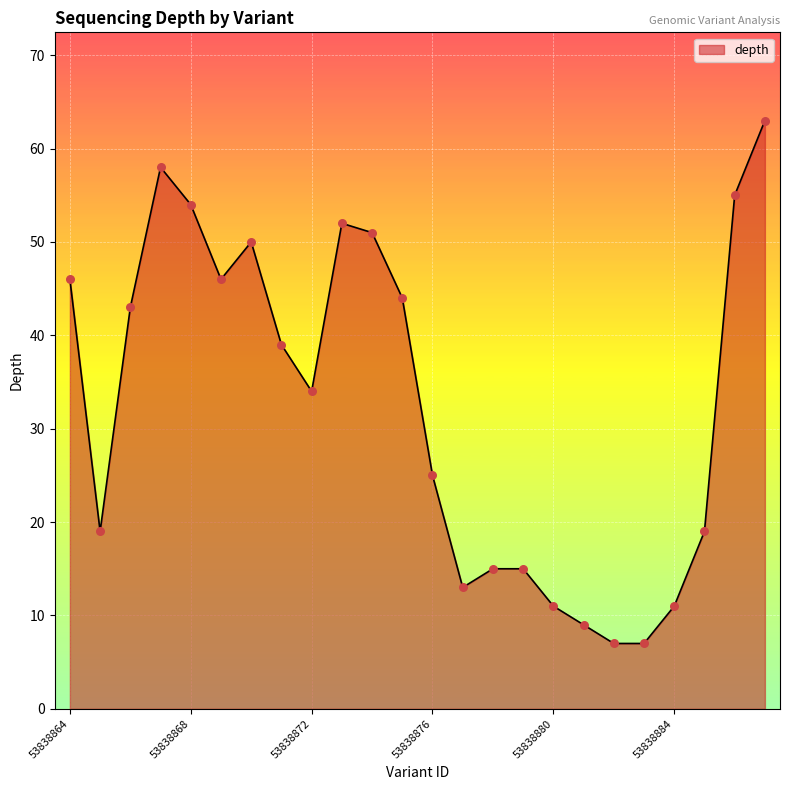

What is the maximum value shown in the chart?

63